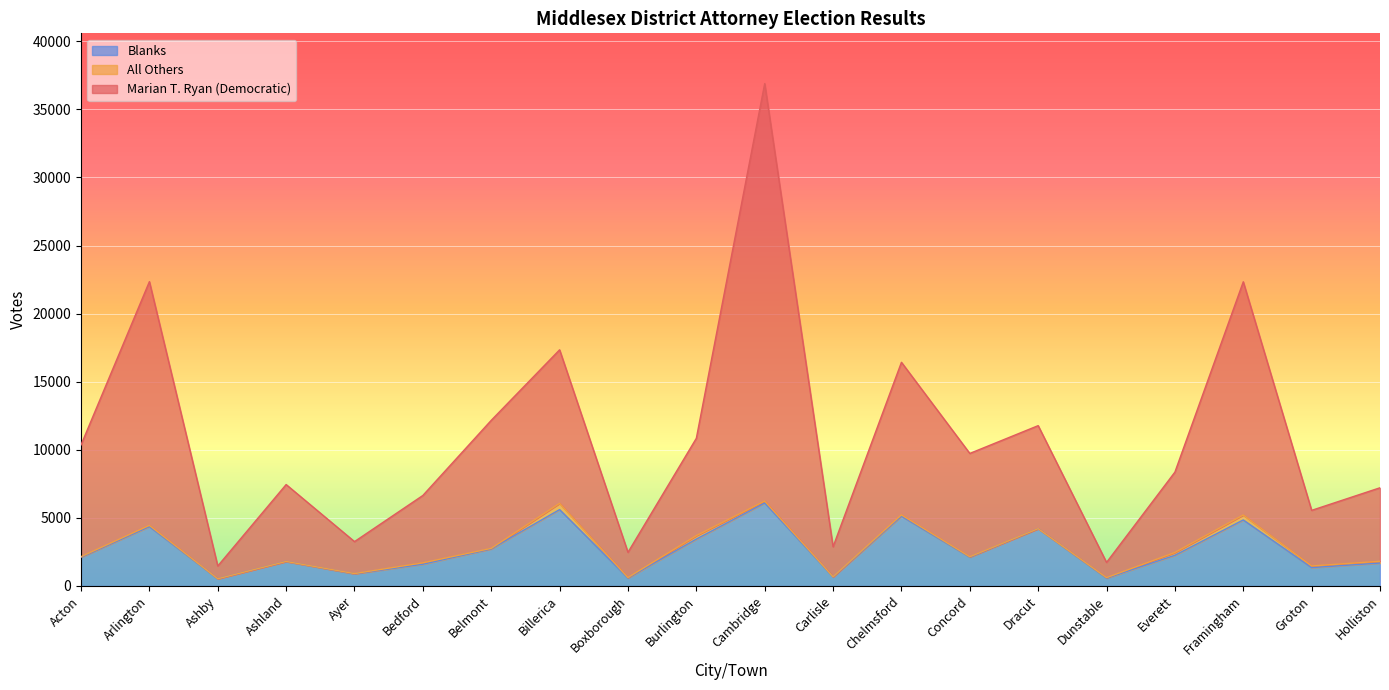

What is the label of the 2nd point from the right?

Groton